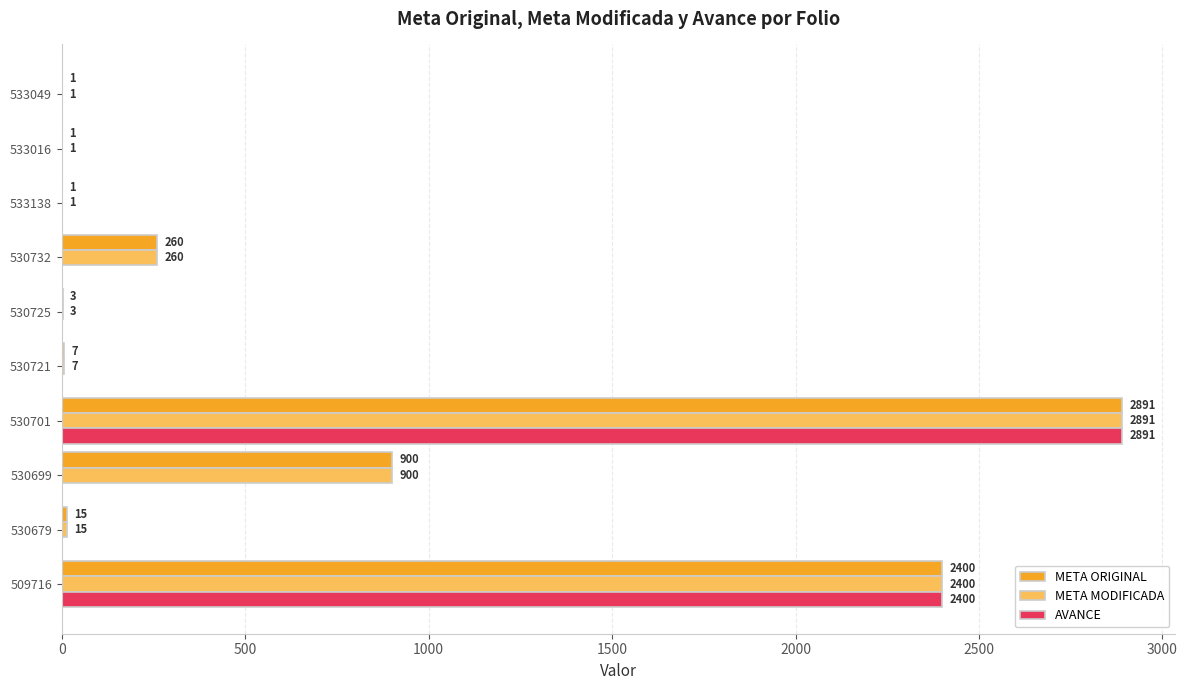

What is the maximum value shown in the chart?

2891